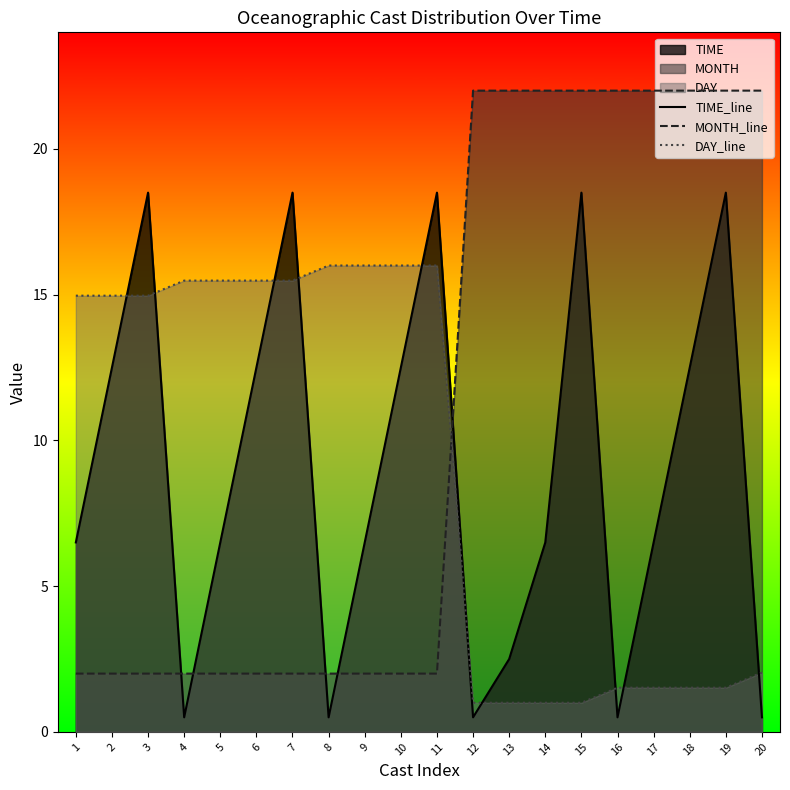

What is the approximate value of DAY_line at 13?

1.0